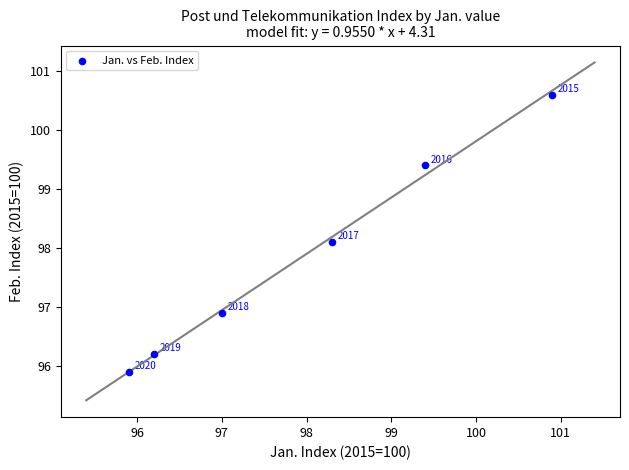

What Y value in the scatter plot is closest to 98?

98.1